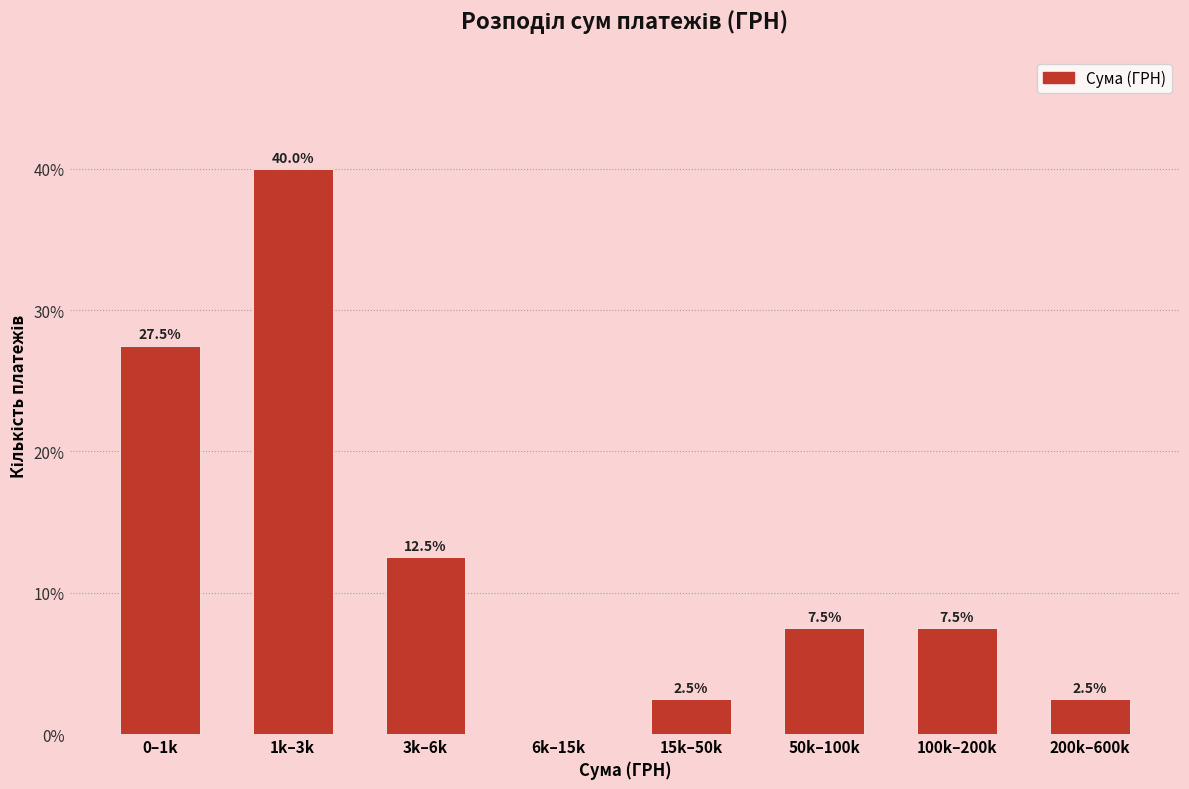

Reading right to left, extract all data points from this chart.

200k–600k=2.5	100k–200k=7.5	50k–100k=7.5	15k–50k=2.5	6k–15k=0.0	3k–6k=12.5	1k–3k=40.0	0–1k=27.5